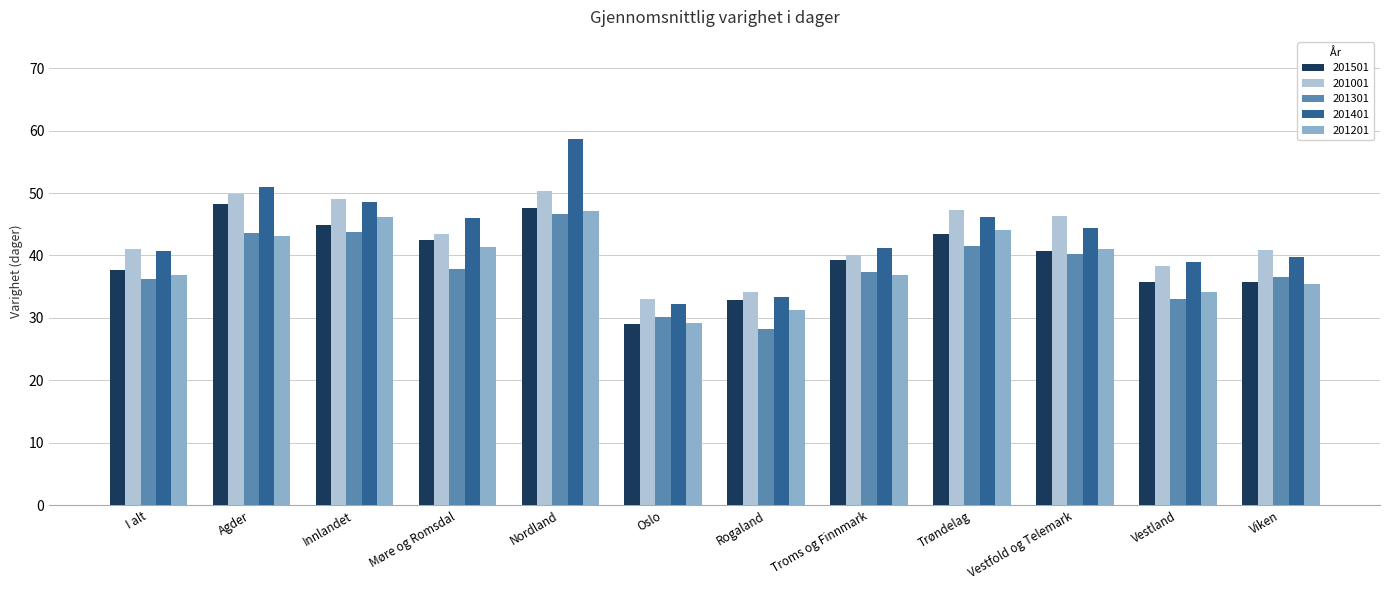

The 201401 series shows 32.2 at Oslo. True or false?

True